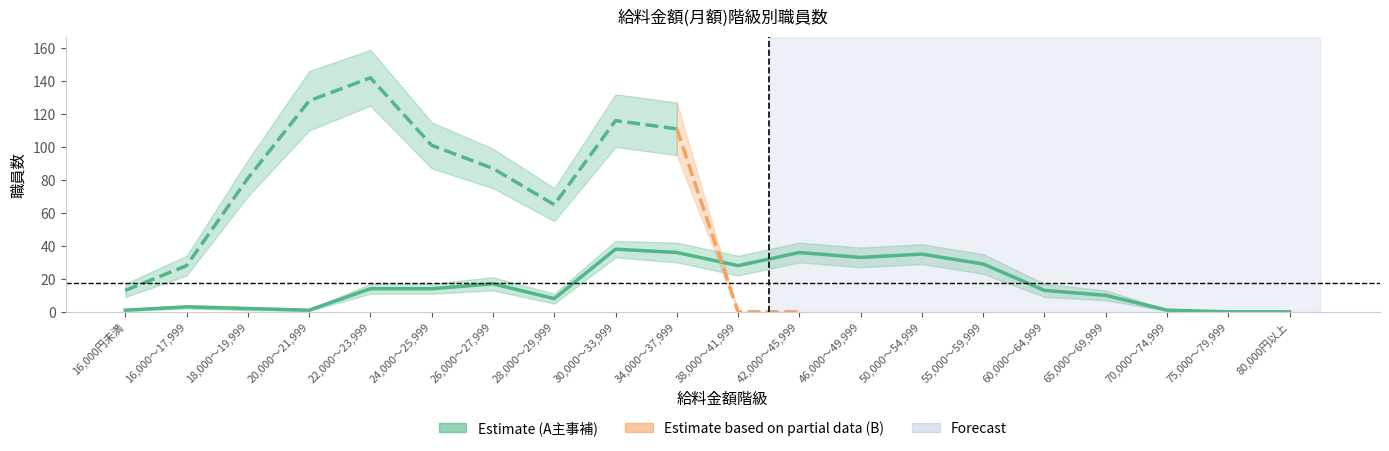

True or false: the data shows 1 at 20,000～21,999.

True